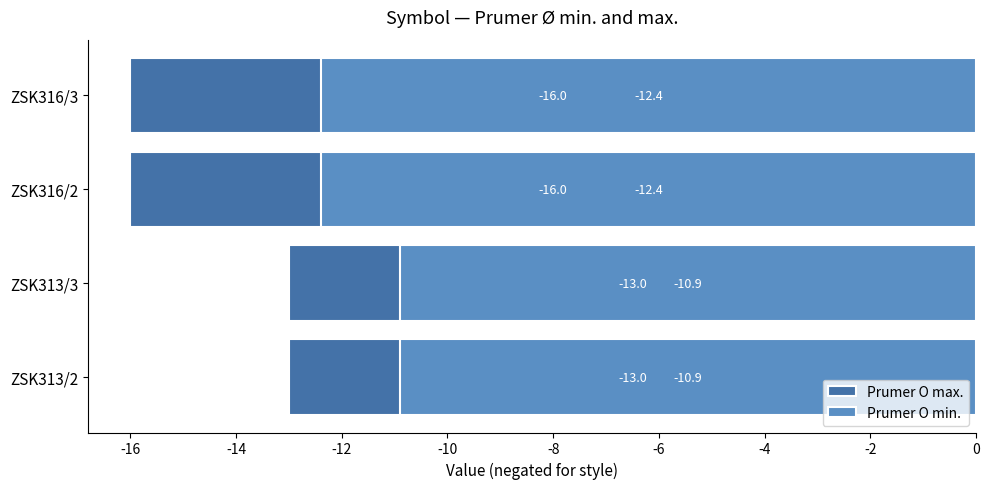

Does the chart contain stacked bars?

No